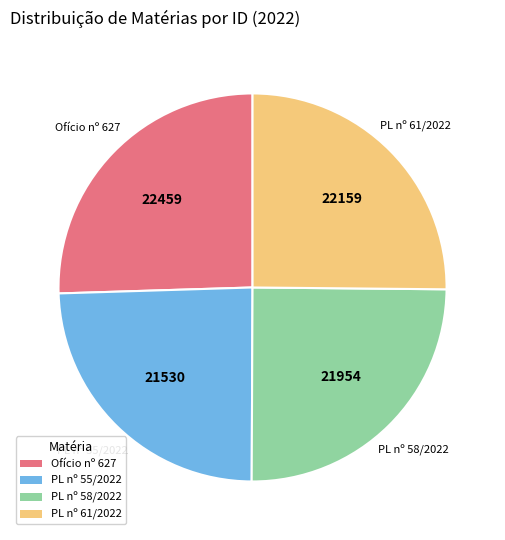

Is there a majority slice in this chart?

No